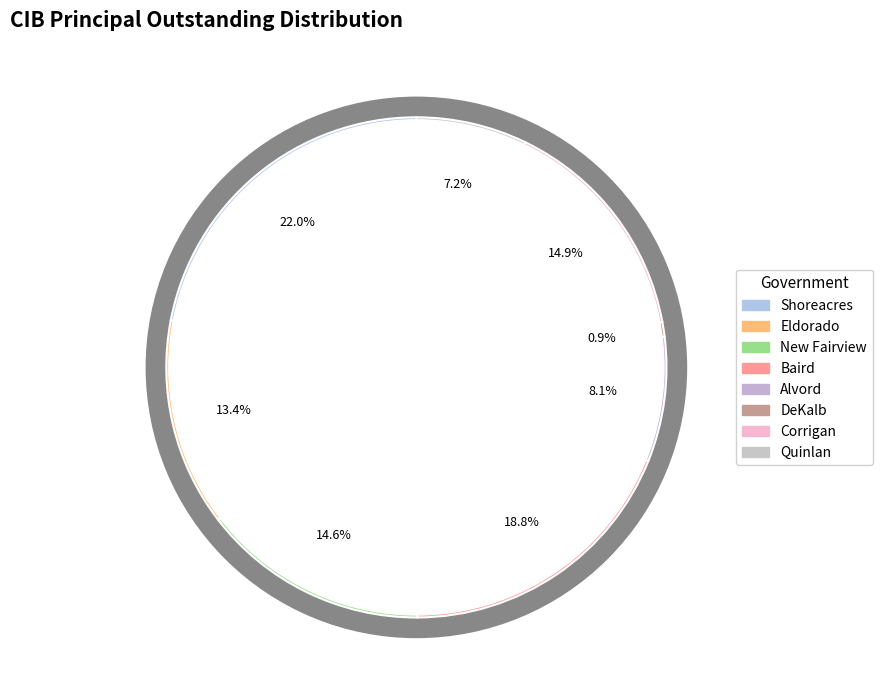

Which has a higher value, New Fairview or Eldorado?

New Fairview